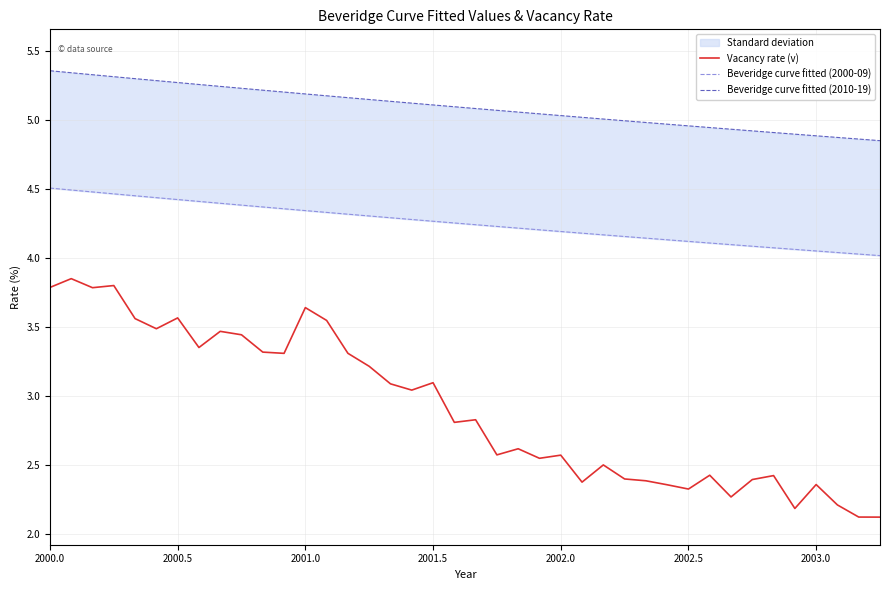

True or false: Beveridge curve fitted (2010-19) and Beveridge curve fitted (2000-09) intersect in this chart.

False